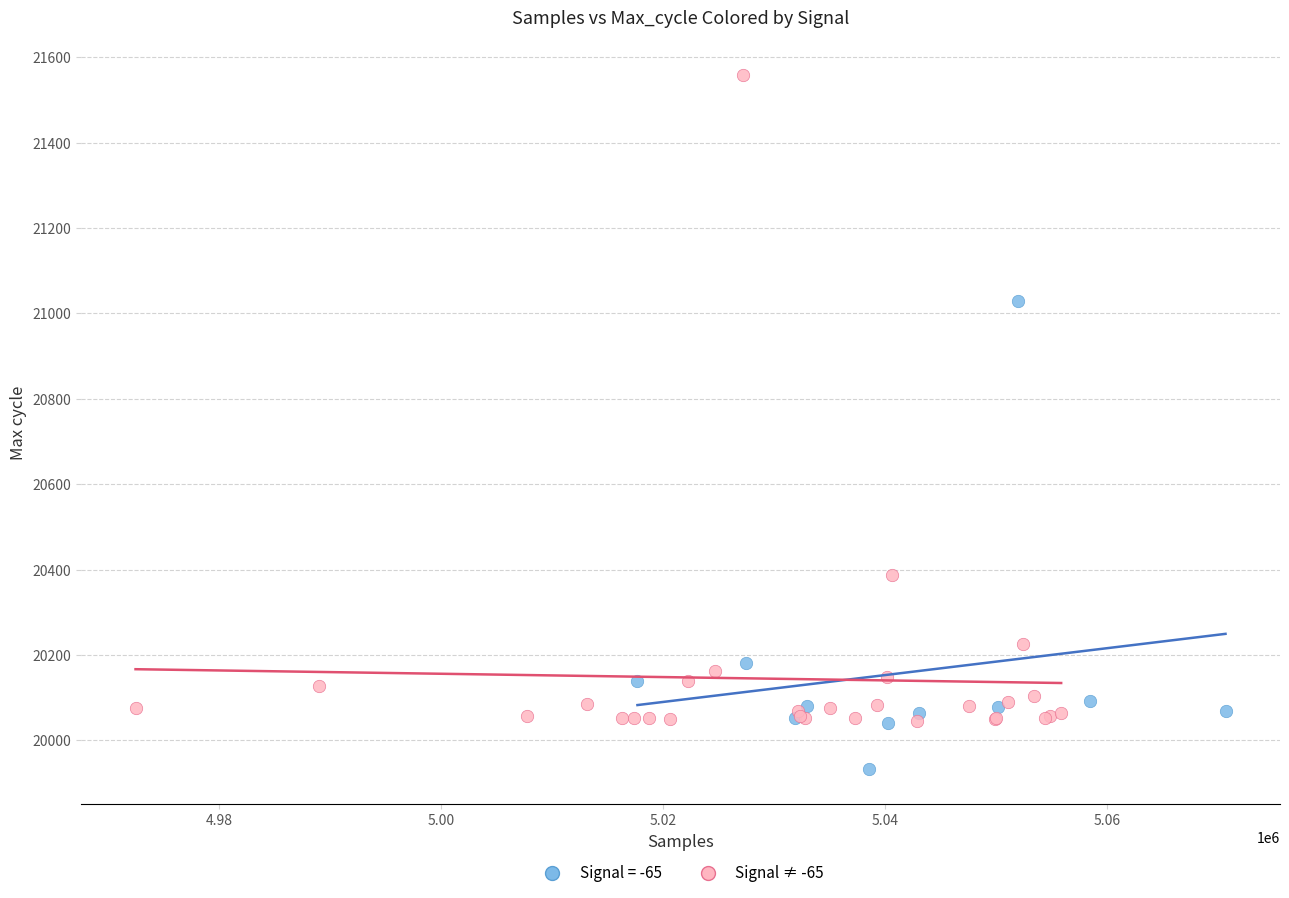

Which series contains the highest Y value?

Signal ≠ -65